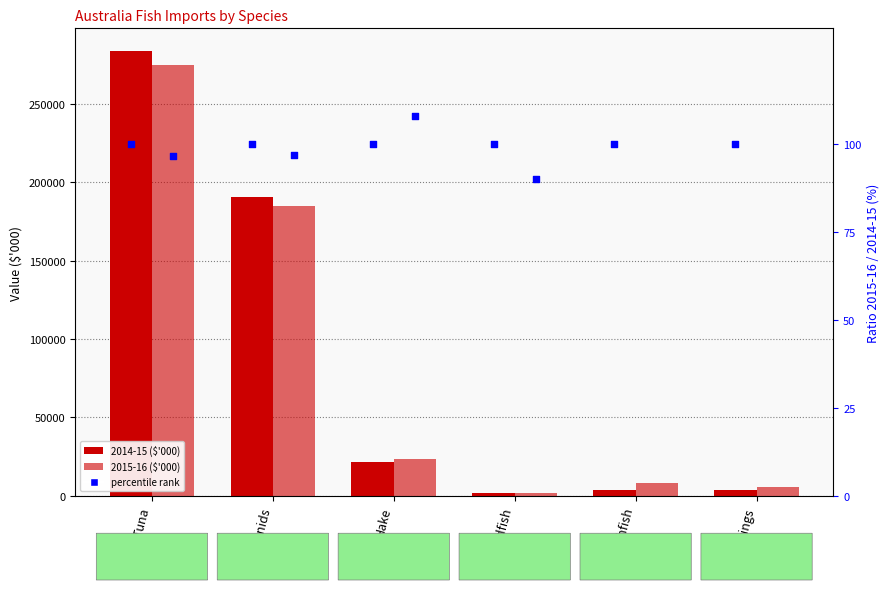

Which series has the largest Y range (max minus min)?

2014-15 ($'000)